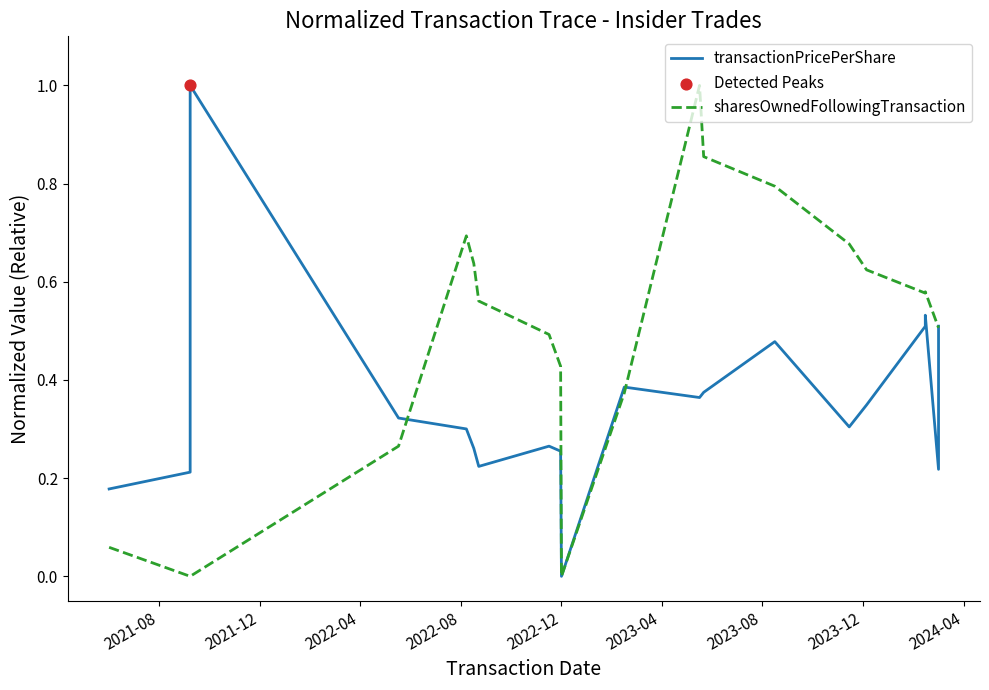

What are all the series names shown in the legend?

transactionPricePerShare, sharesOwnedFollowingTransaction